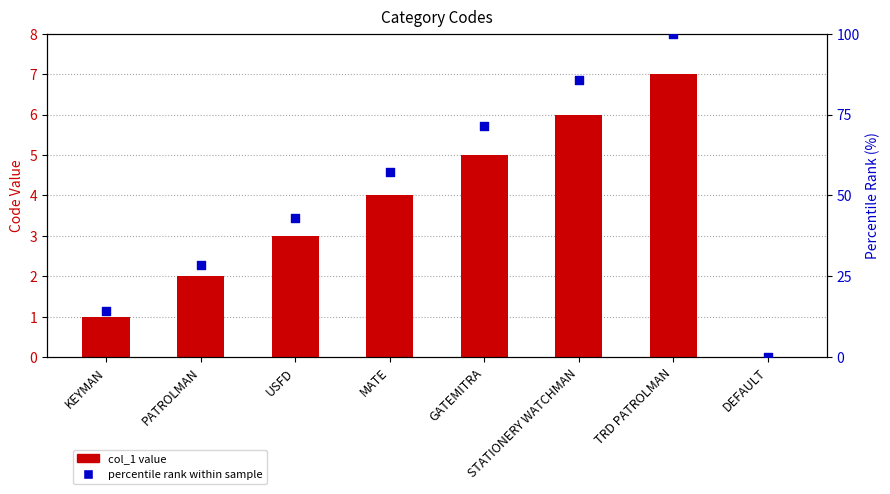

Which series has the widest spread of Y values?

percentile rank within sample